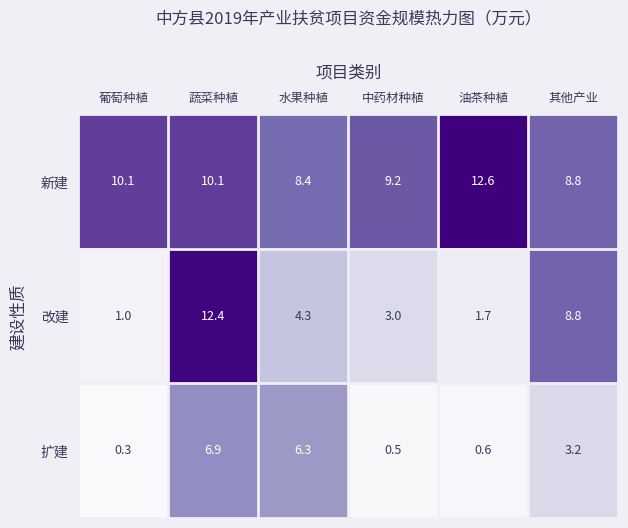

Read the 新建 value at 葡萄种植.

10.1